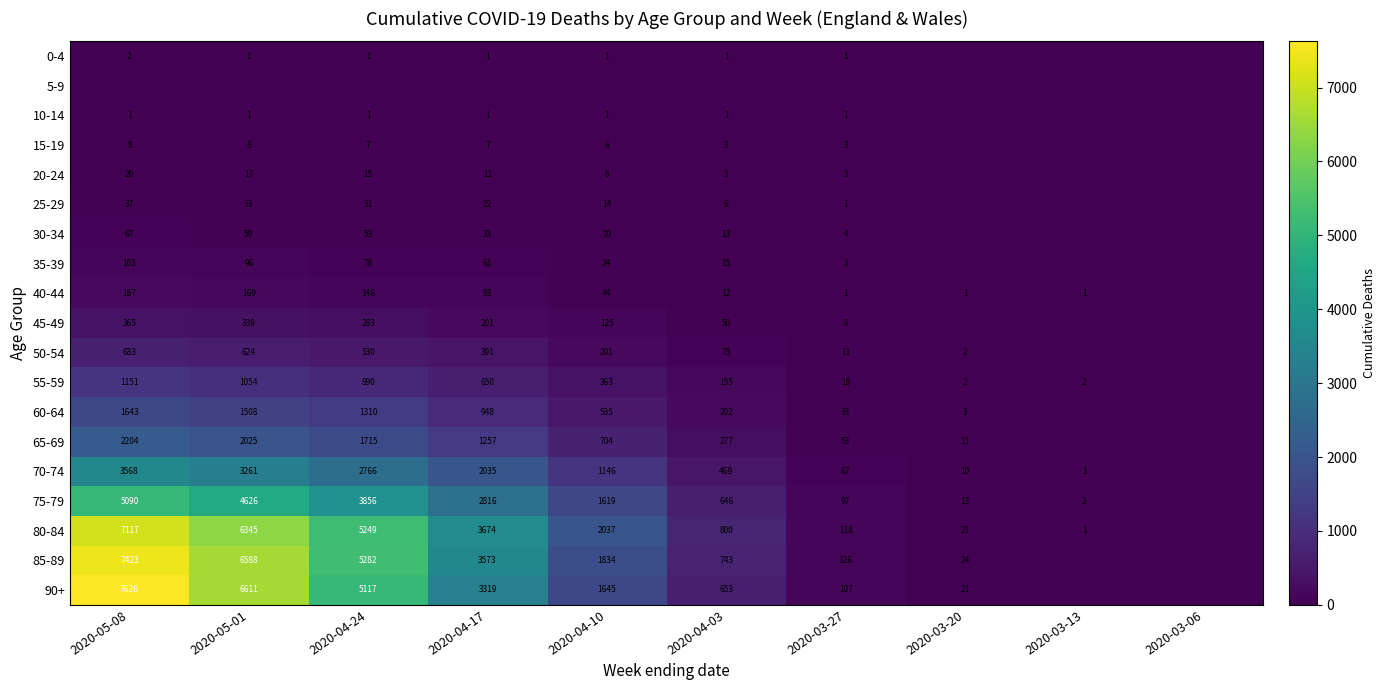

Between 2020-05-01 and 2020-04-17, which is larger?

2020-05-01